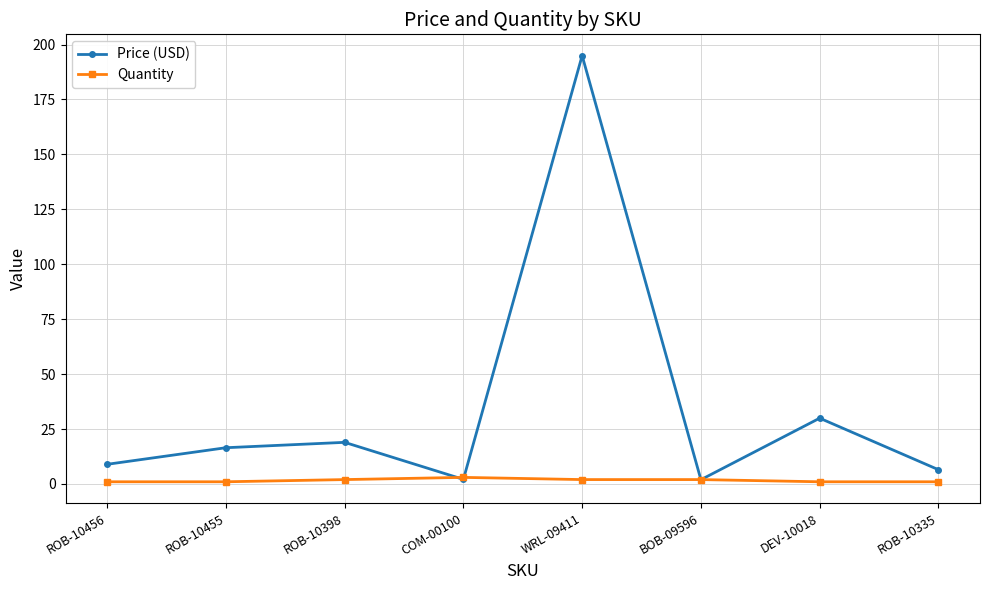

Which series has the widest spread of values?

Price (USD)